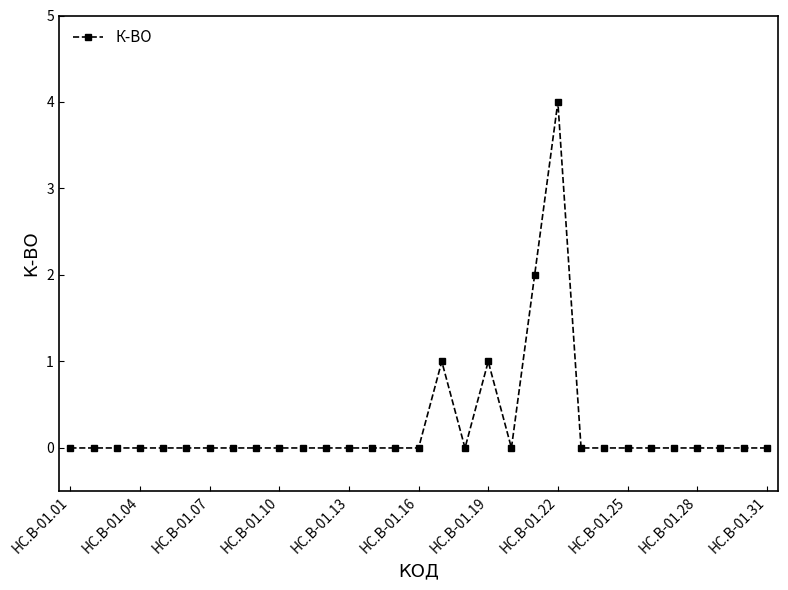

What is the maximum value shown in the chart?

4